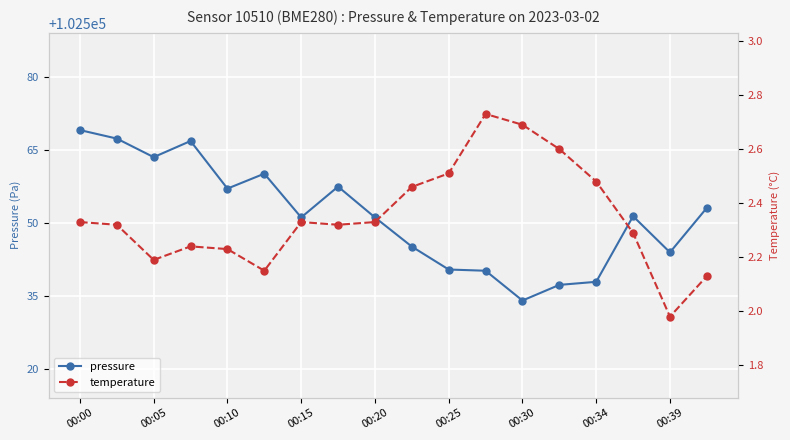

Rank the series at 00:15 from highest to lowest value.

pressure, temperature